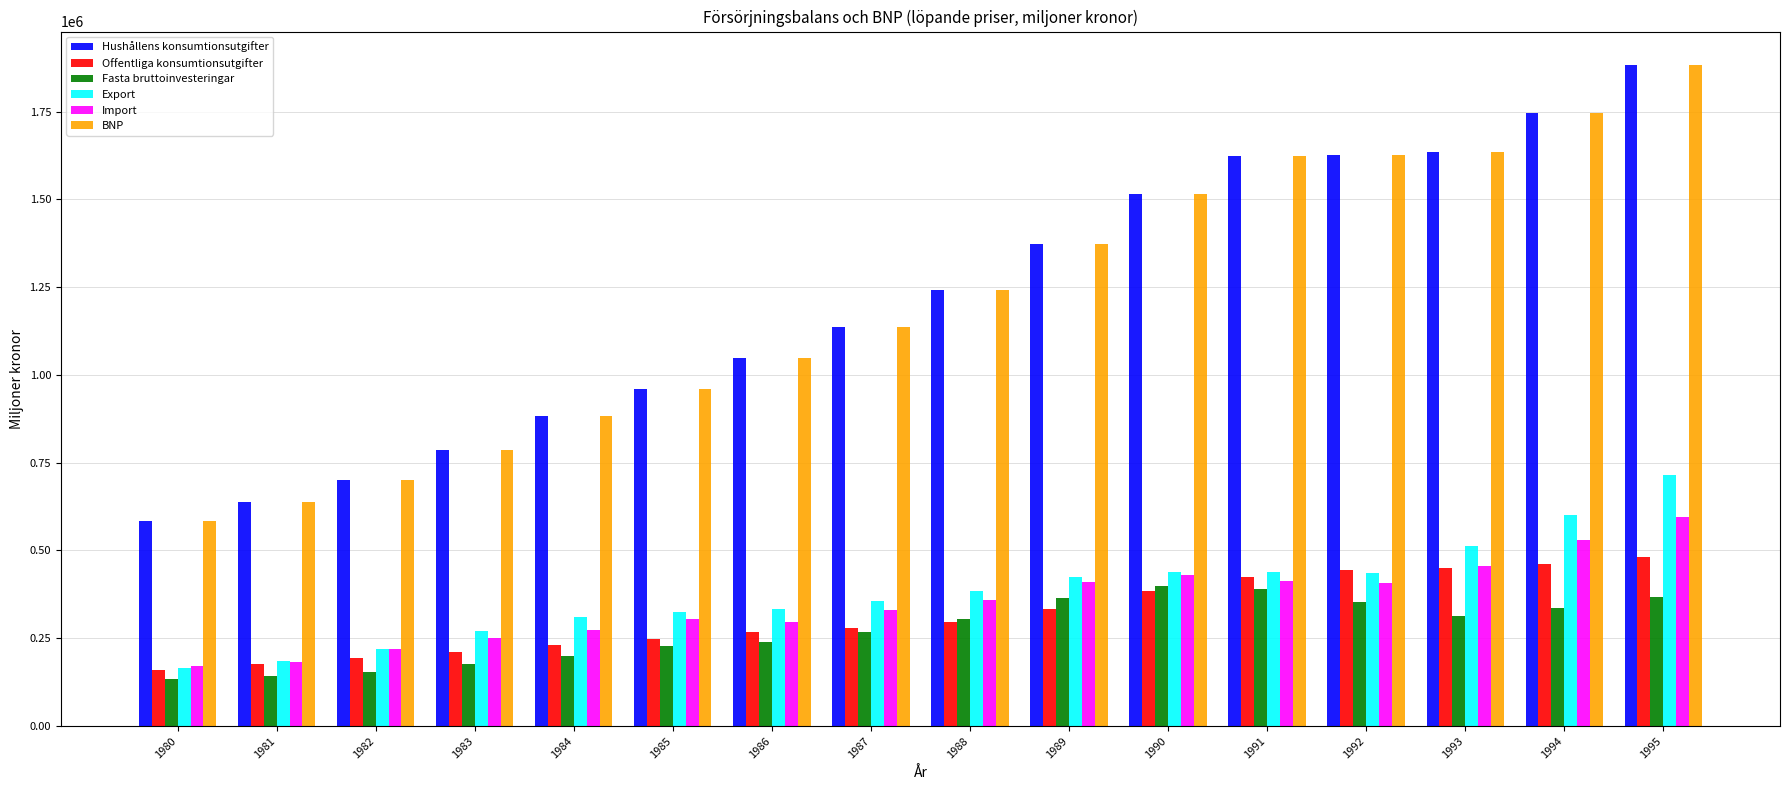

What is the difference between the highest and lowest values at 1980?

449083